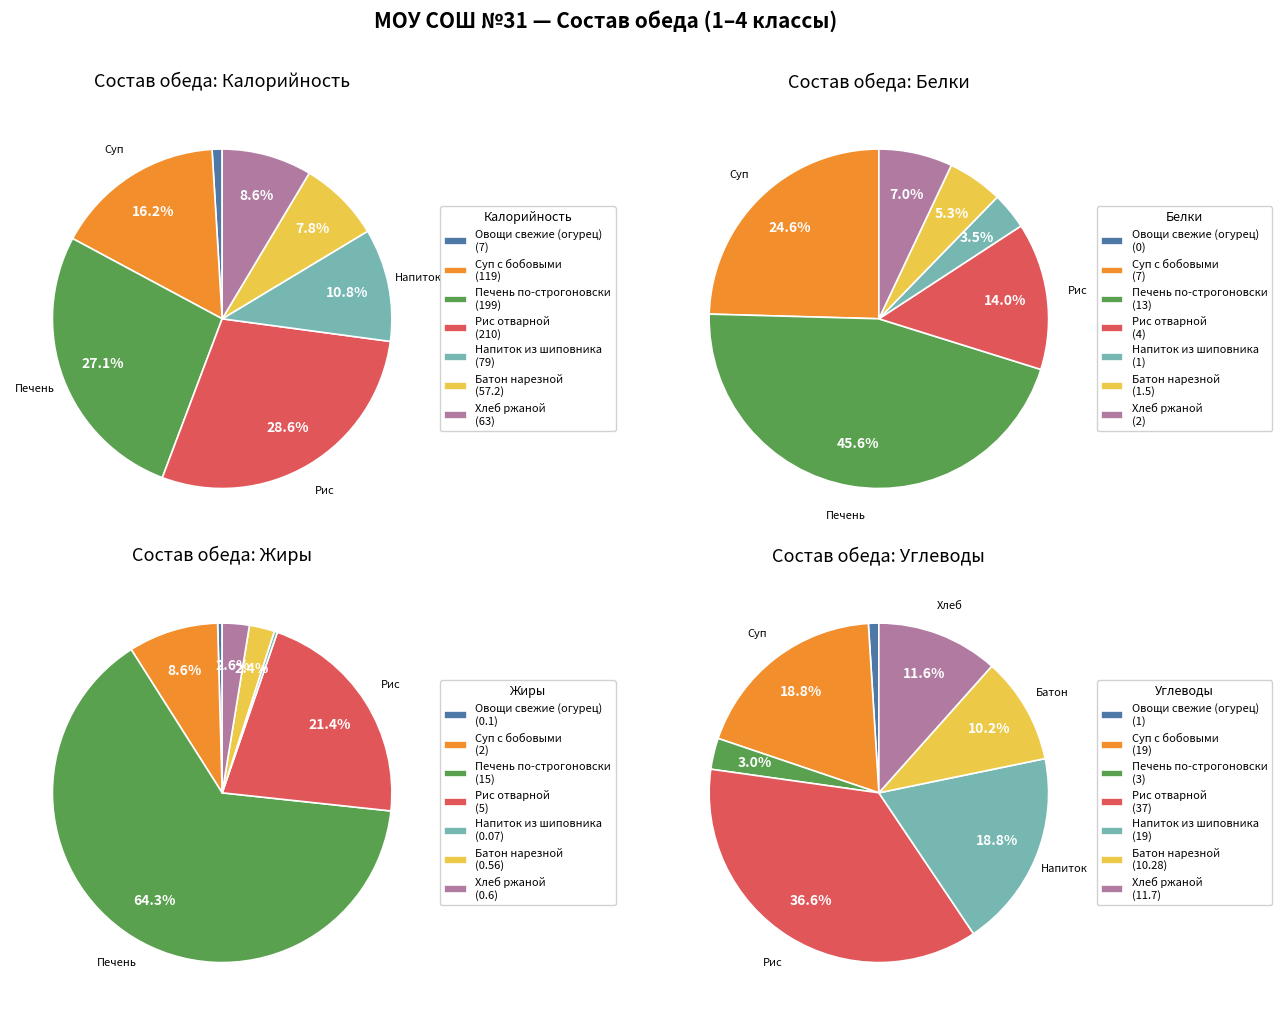

The Рис отварной slice represents 29% of the pie. True or false?

True